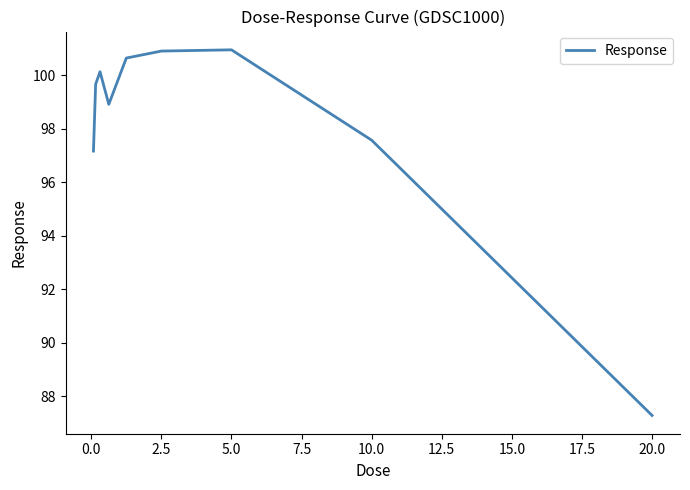

What is the difference between the maximum and minimum values?

13.7